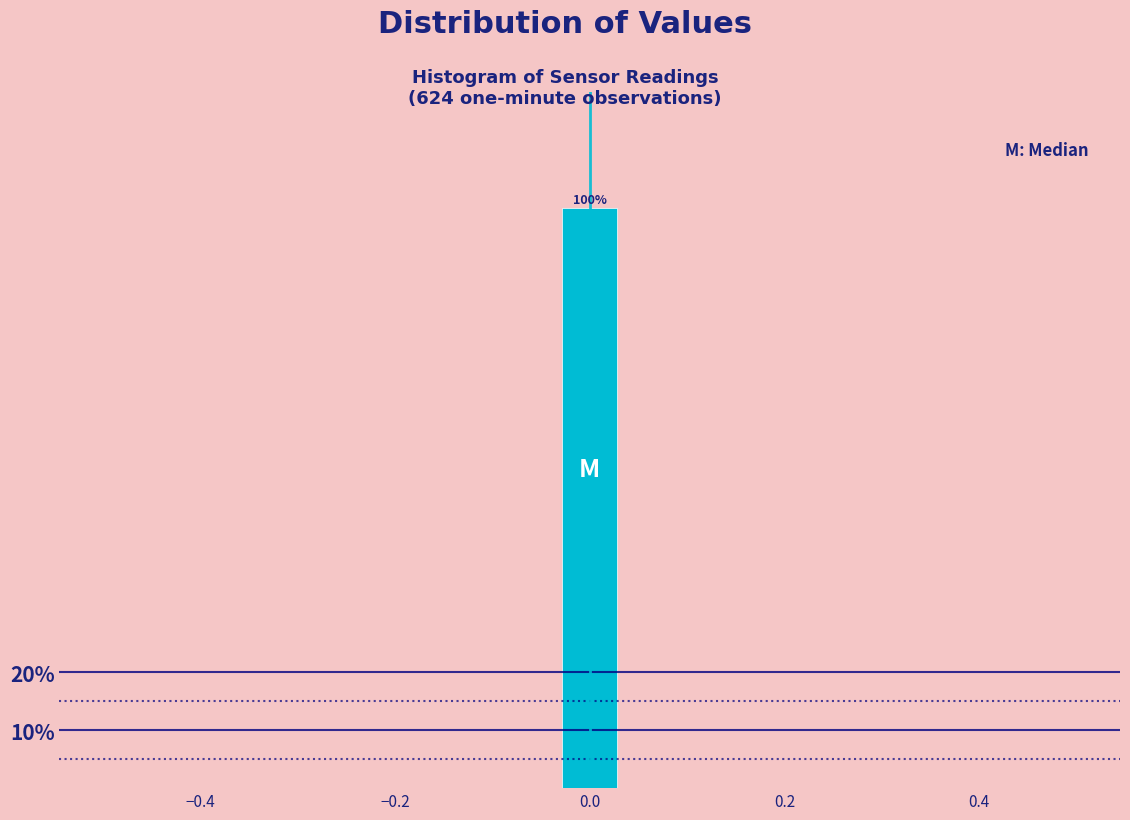

Around what value on the x-axis is the tallest bar? Give the approximate position of its centre, as read against the axis.

0.00